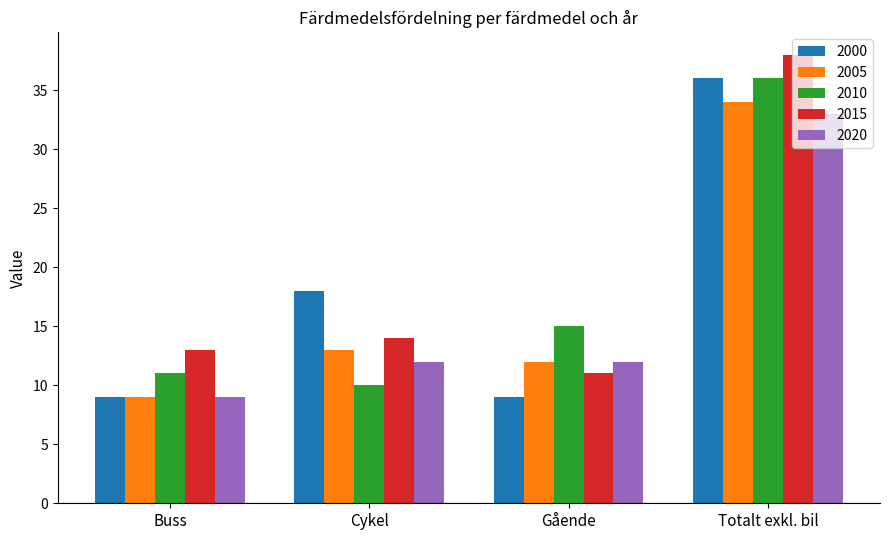

Does the chart contain any negative values?

No